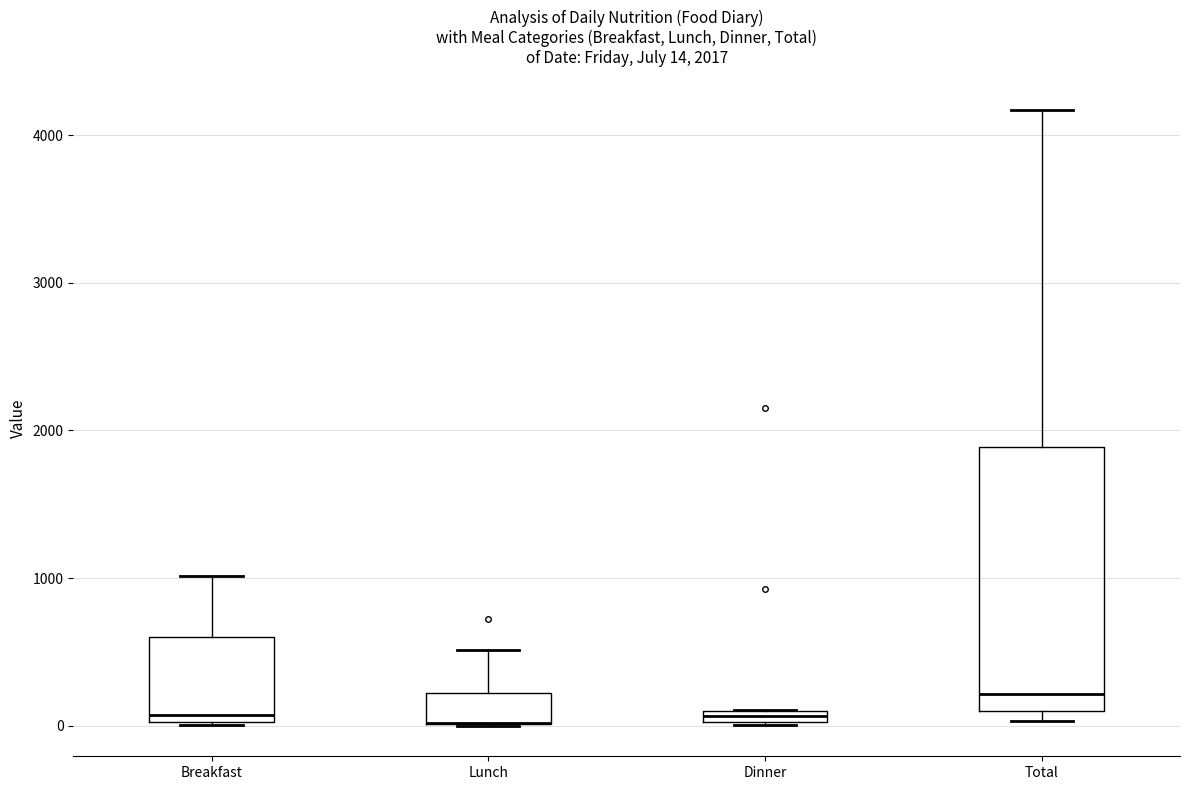

Which box is the tallest, from its lower edge to its upper edge?

Total